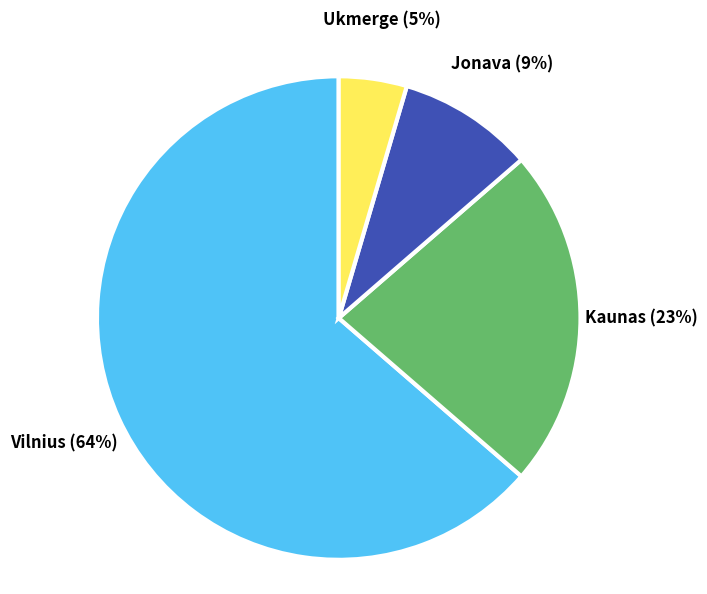

To the nearest percent, what is the combined percentage of Ukmerge and Vilnius?

68%